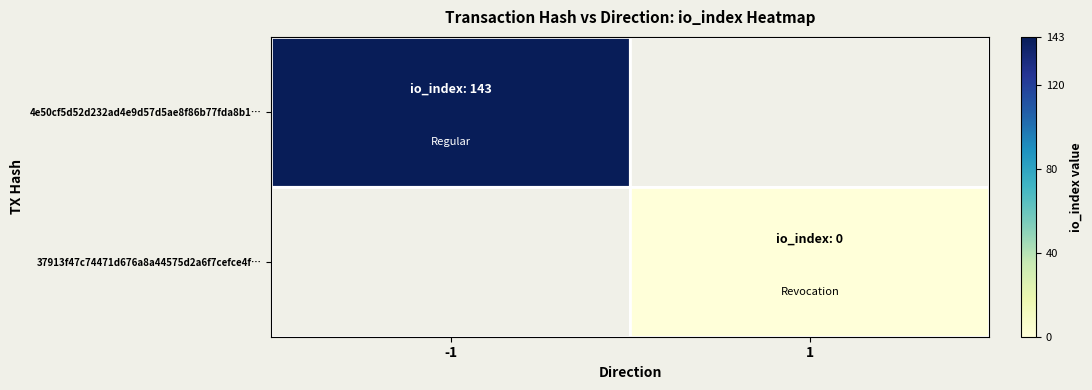

True or false: 4e50cf5d52d232ad4e9d57d5ae8f86b77fda8b1… has a value of 143.0 at -1.

True